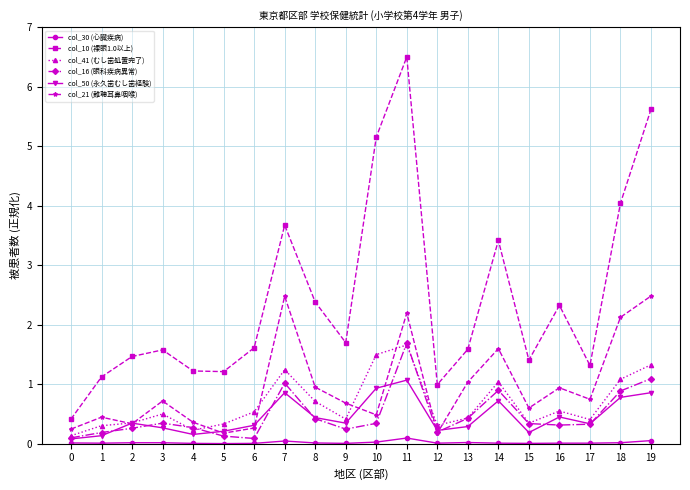

The value of col_30 (心臓疾病) at 10 is 0.0. True or false?

True